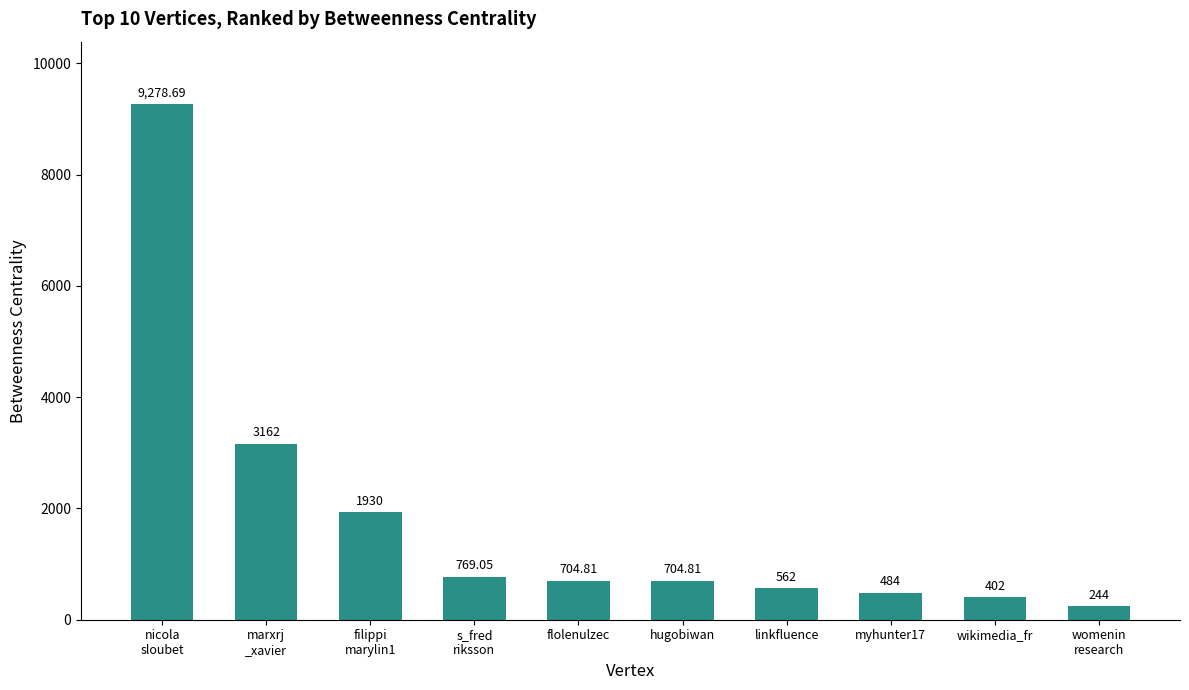

Which category has the highest value across all series?

nicola
sloubet